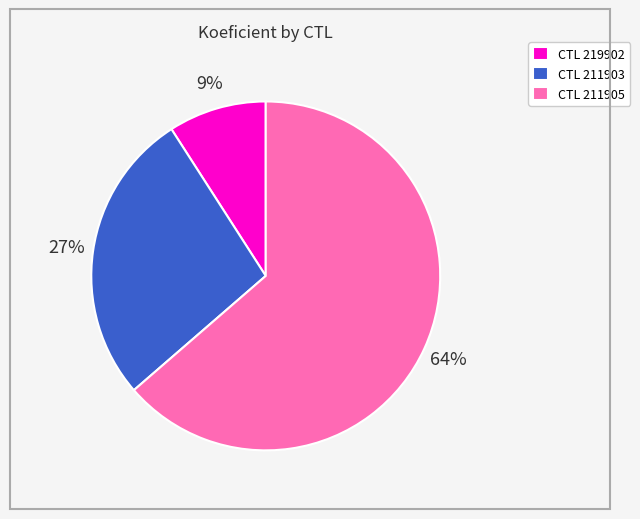

Between CTL 211905 and CTL 219902, which is larger?

CTL 211905